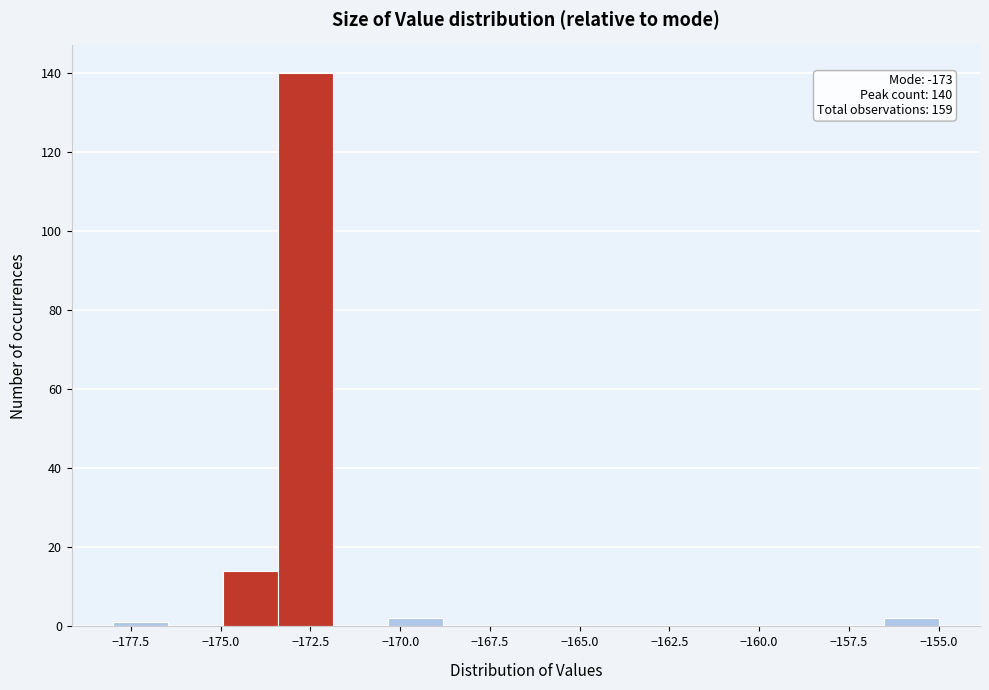

Read against the x-axis, roughly where is the centre of the tallest bar?

-172.5